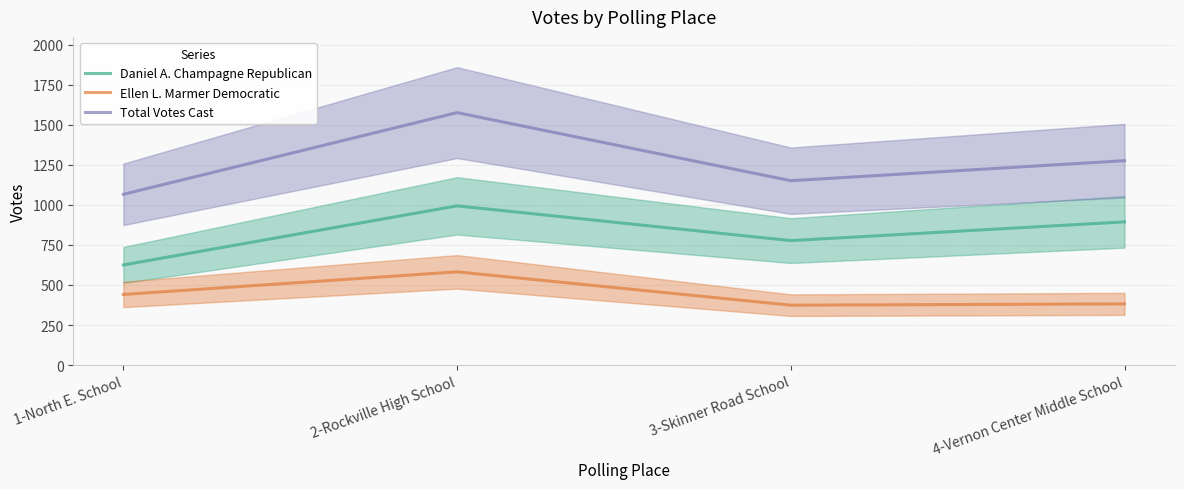

Rank the categories by Ellen L. Marmer Democratic value from highest to lowest.

2-Rockville High School, 1-North E. School, 4-Vernon Center Middle School, 3-Skinner Road School